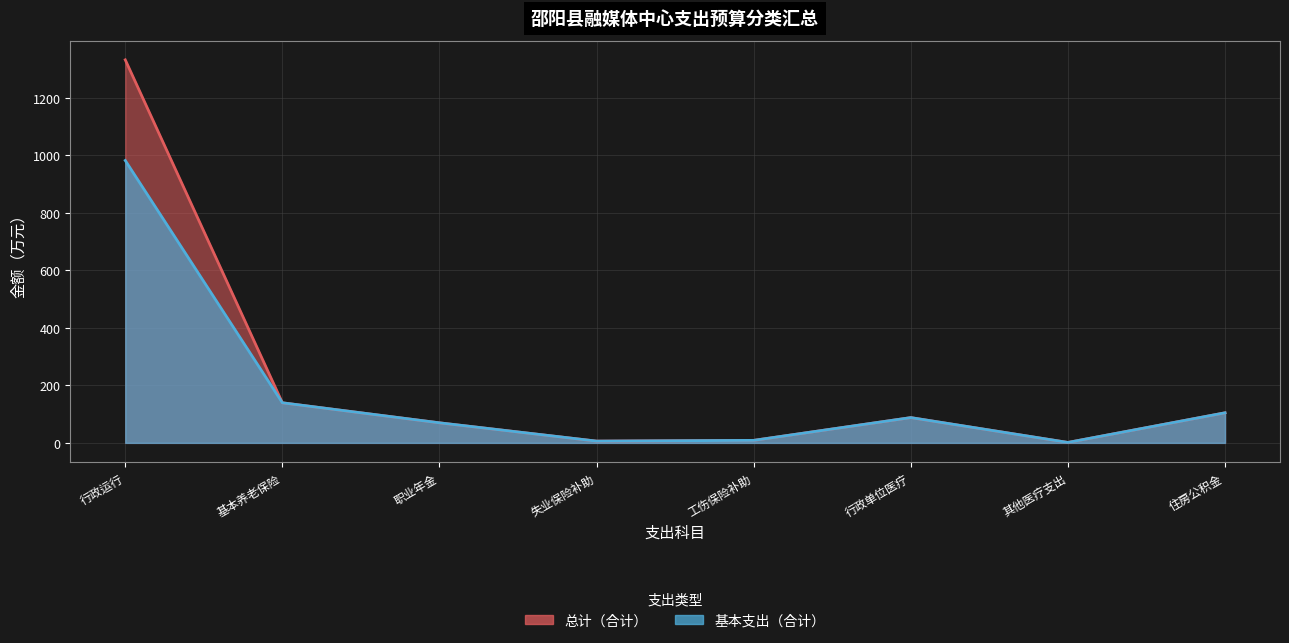

How many lines are shown in the chart?

2